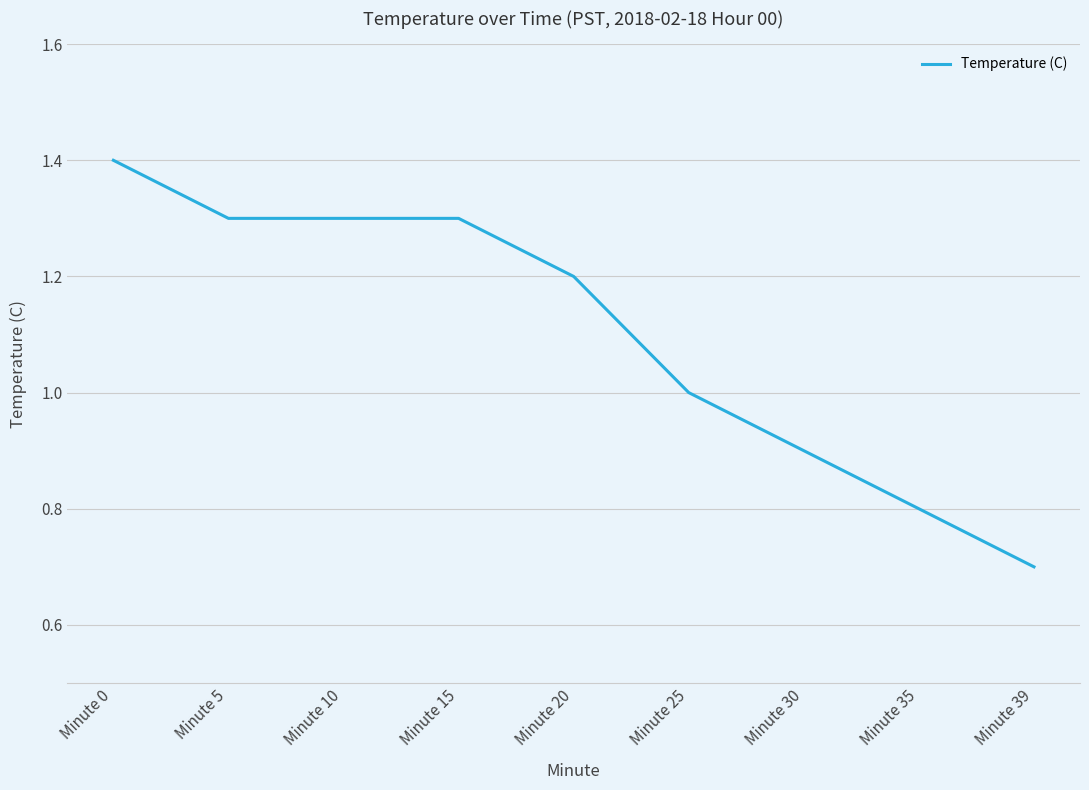

How many lines are shown in the chart?

1